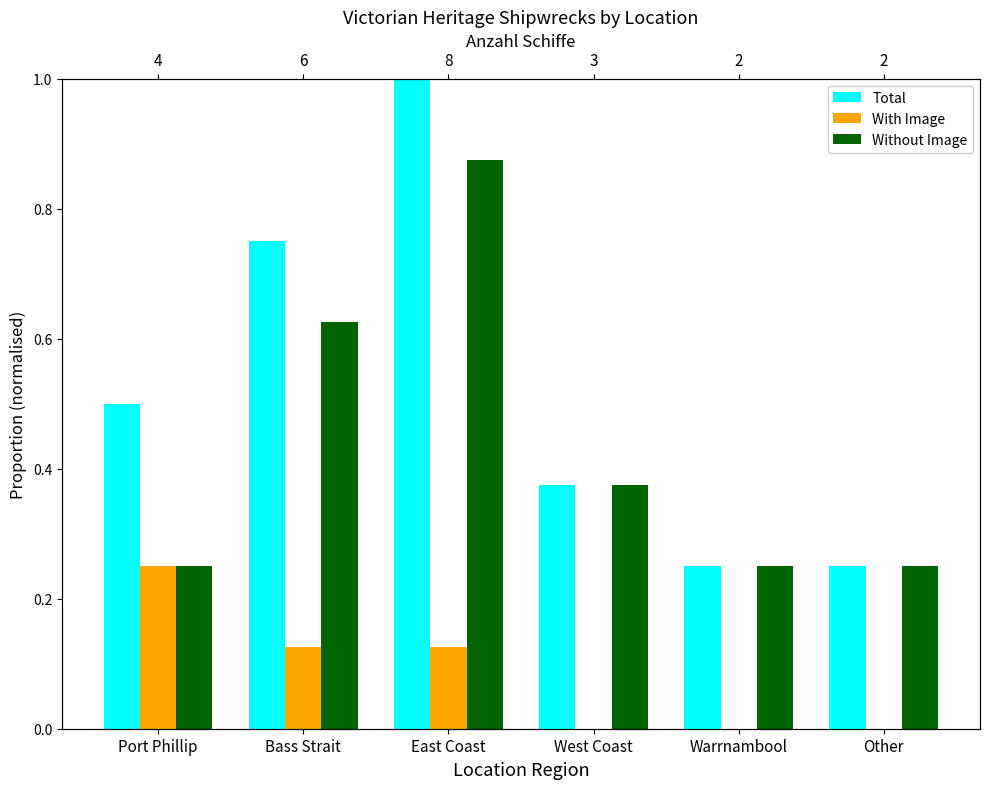

At which category is the sum across all series the highest?

East Coast